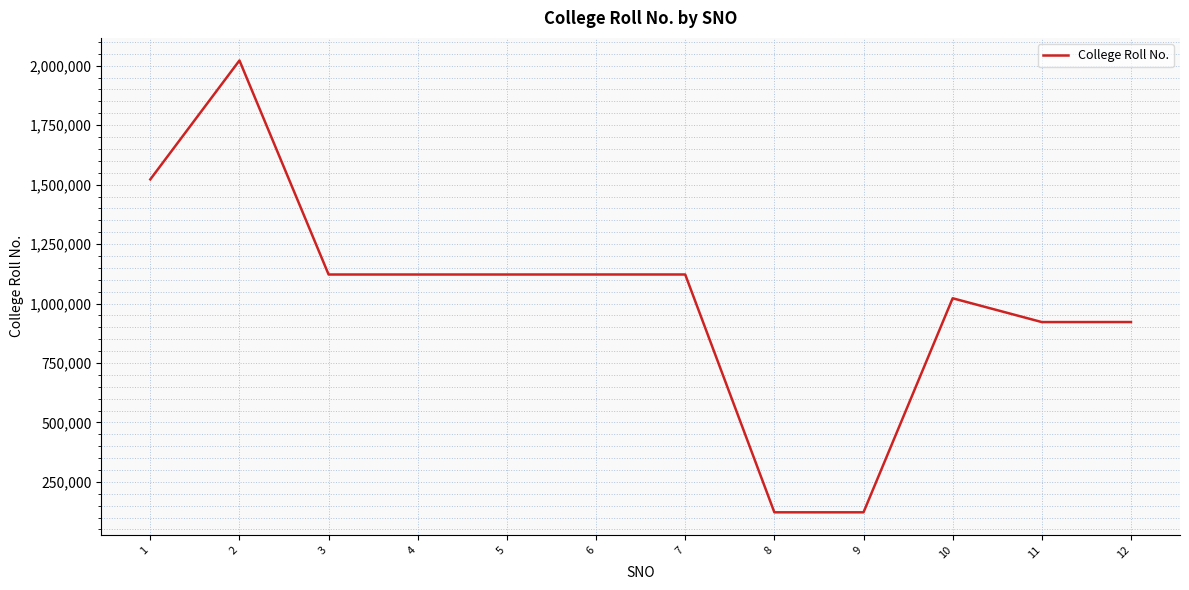

The value at 5 is 376732. True or false?

False